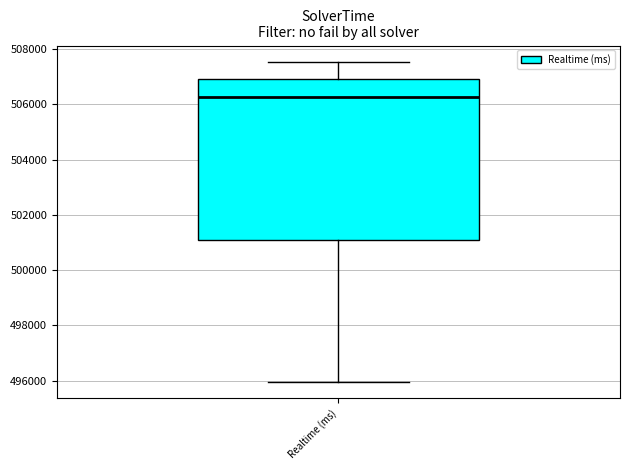

Transcribe this box plot: give where the median line is, the range the box spans, and where the two whiskers end, as read against the y-axis. The values are not printed on the chart, so give them approximately, as read against the axis.

median 506200, box 501000 to 506800, whiskers 496000 to 507600